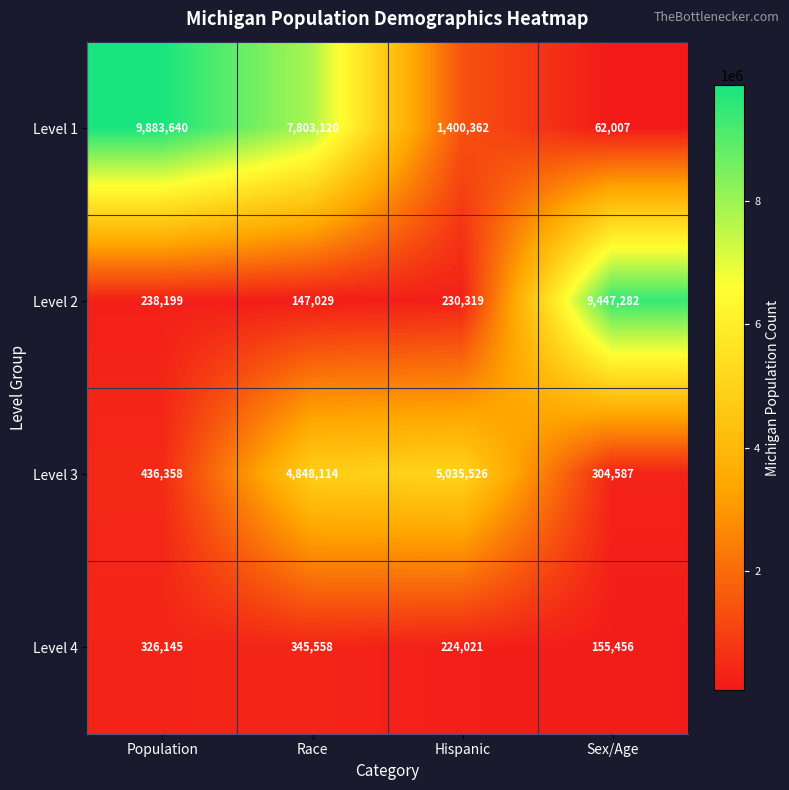

Reading left to right, extract all data points from this chart.

Level 1: 9883640	7803120	1400362	62007
Level 2: 238199	147029	230319	9447282
Level 3: 436358	4848114	5035526	304587
Level 4: 326145	345558	224021	155456